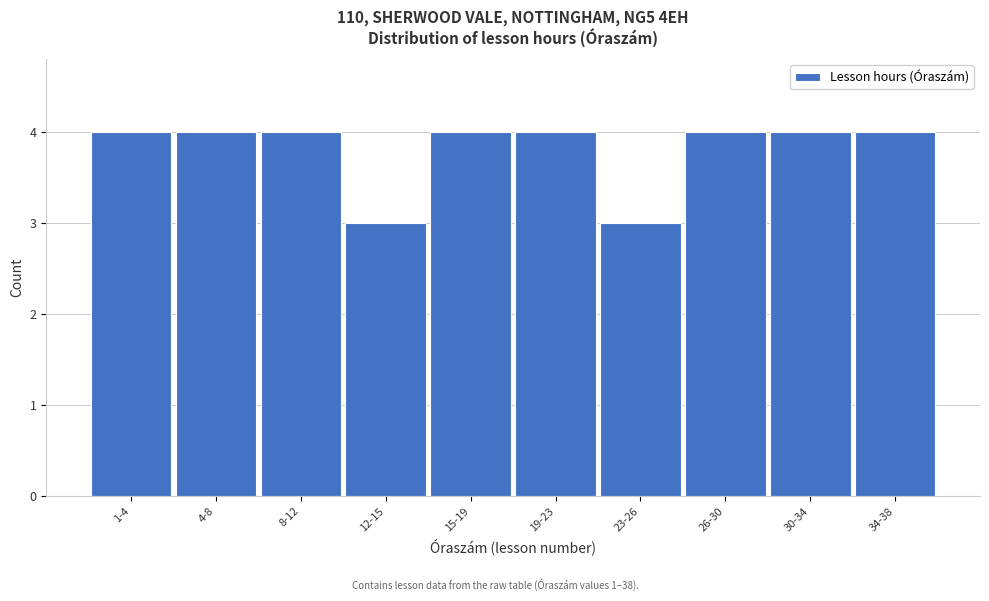

Reading right to left, transcribe all the data shown in this chart.

34-38=4	30-34=4	26-30=4	23-26=3	19-23=4	15-19=4	12-15=3	8-12=4	4-8=4	1-4=4